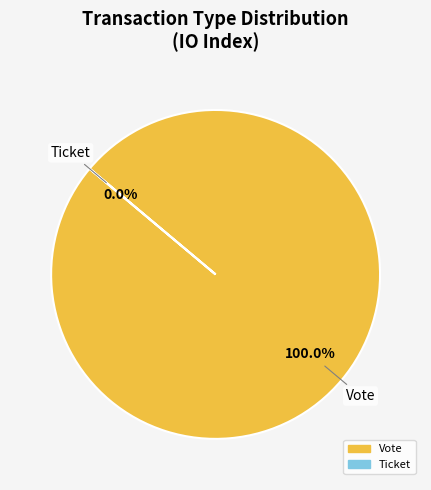

Rank the categories by value from lowest to highest.

Ticket, Vote